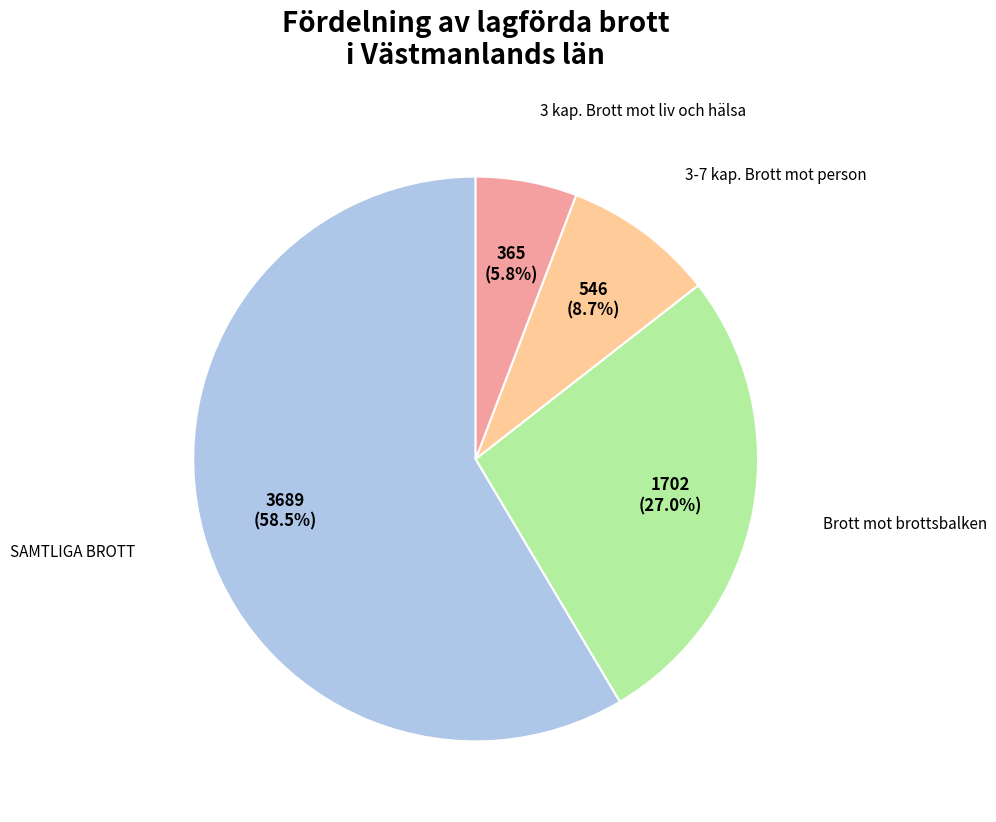

Is there any slice that represents more than half of the pie?

Yes